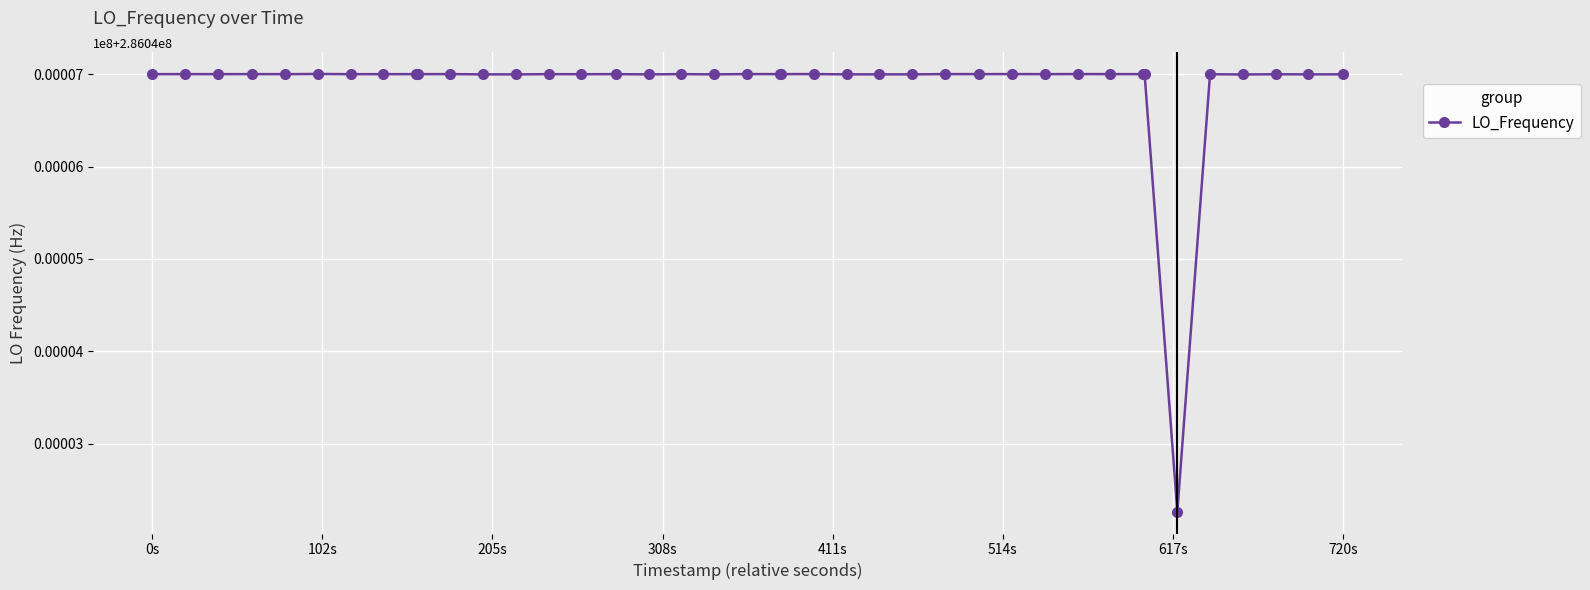

Which label corresponds to the largest value in the chart?

514s